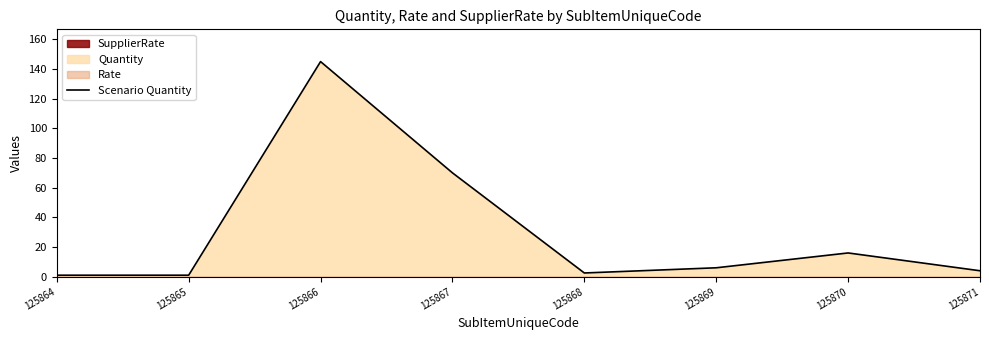

The value at 125871 is 6.2. True or false?

False